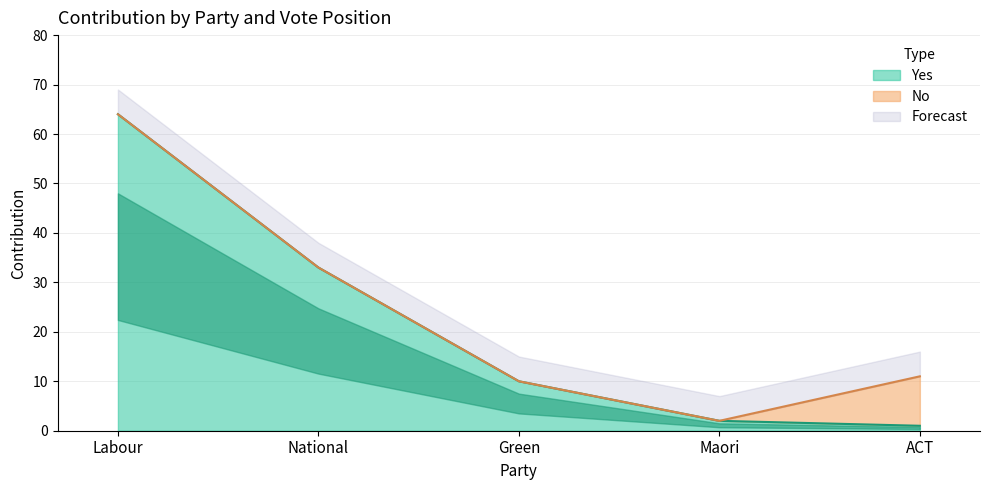

What is the sum of the values at National and Green?

43